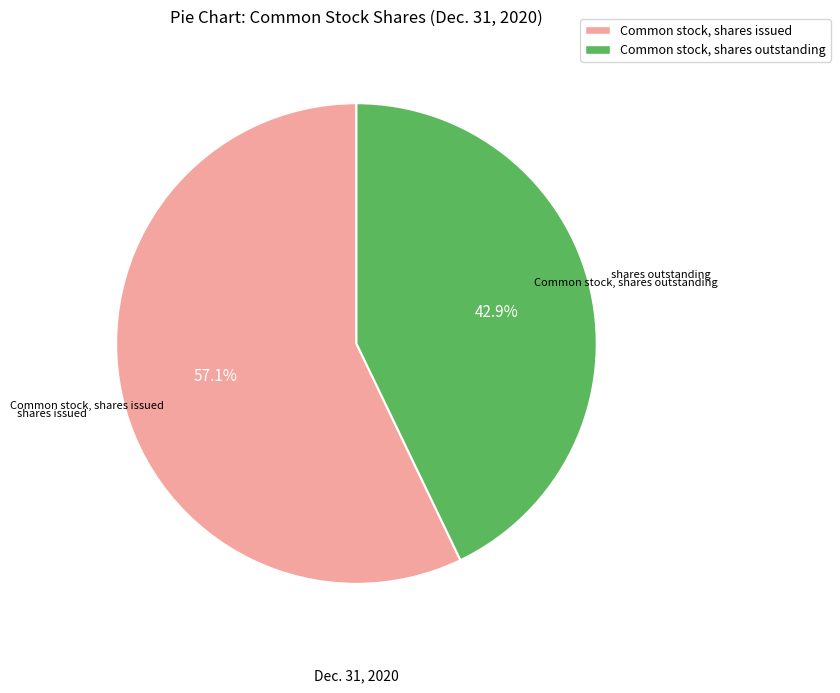

What is the majority slice?

Common stock, shares issued